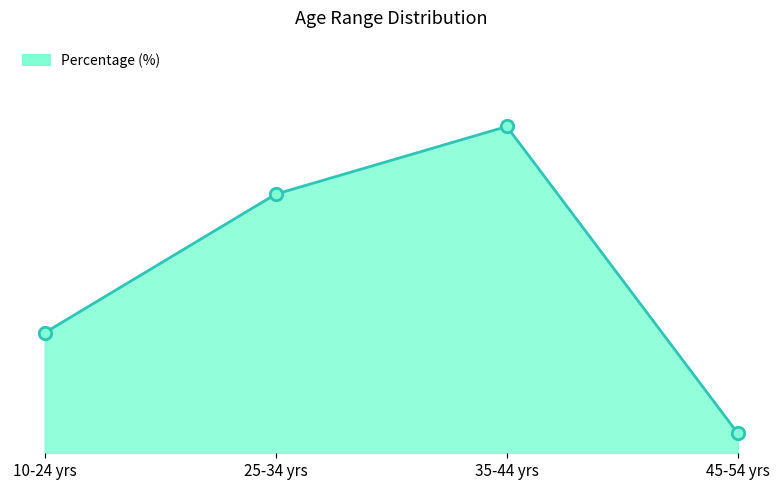

Which has a higher value, 45-54 yrs or 25-34 yrs?

25-34 yrs